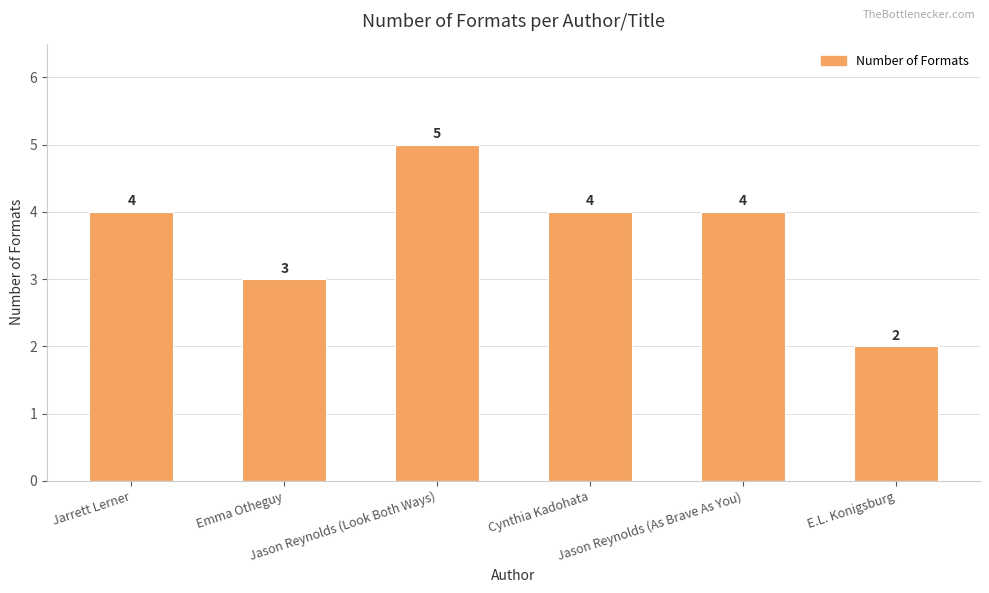

What is the average value?

4